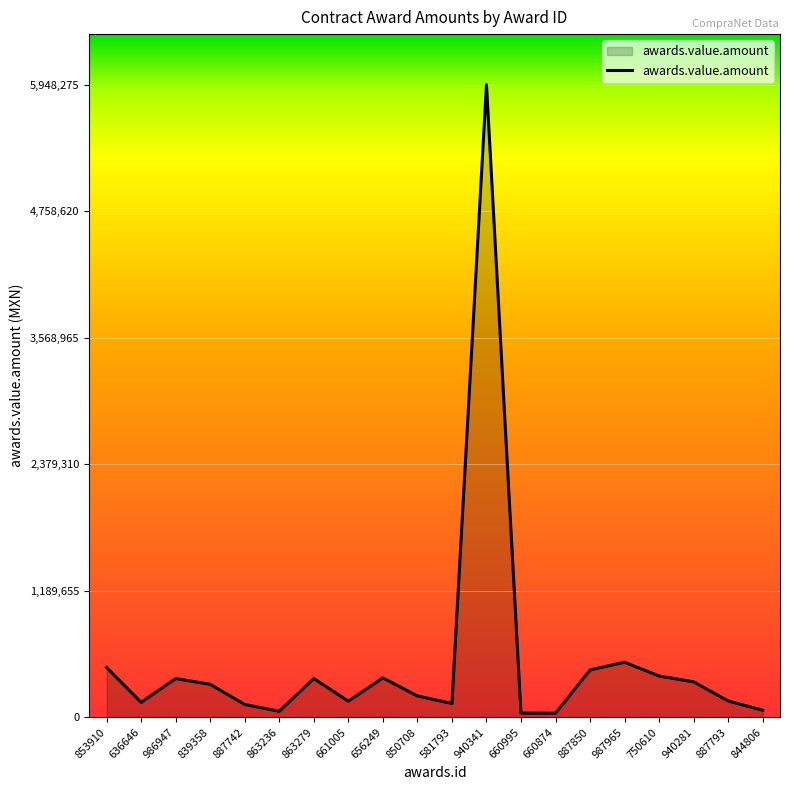

What is the greatest value displayed?

5948275.9